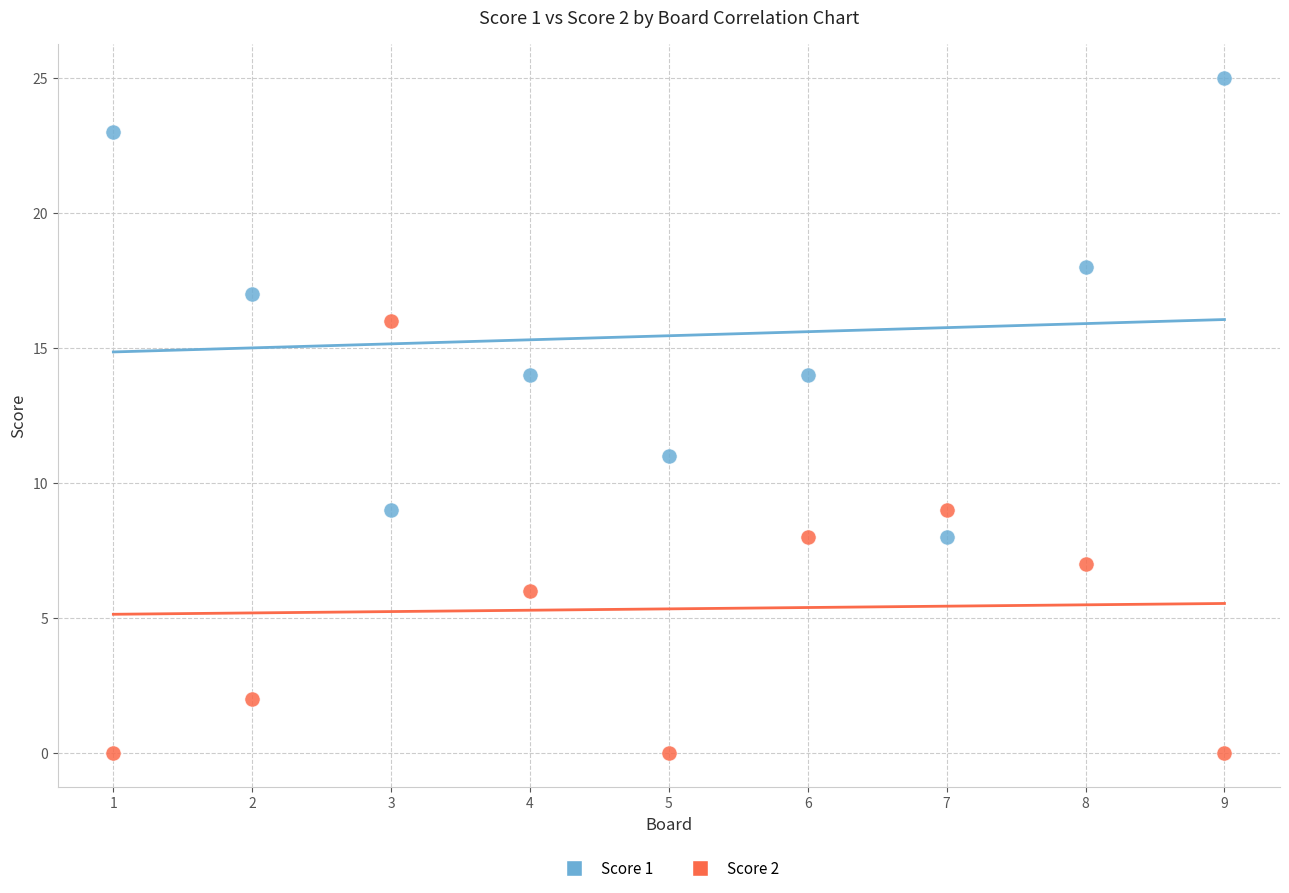

What is the X range (max minus min) for the scatter plot?

8